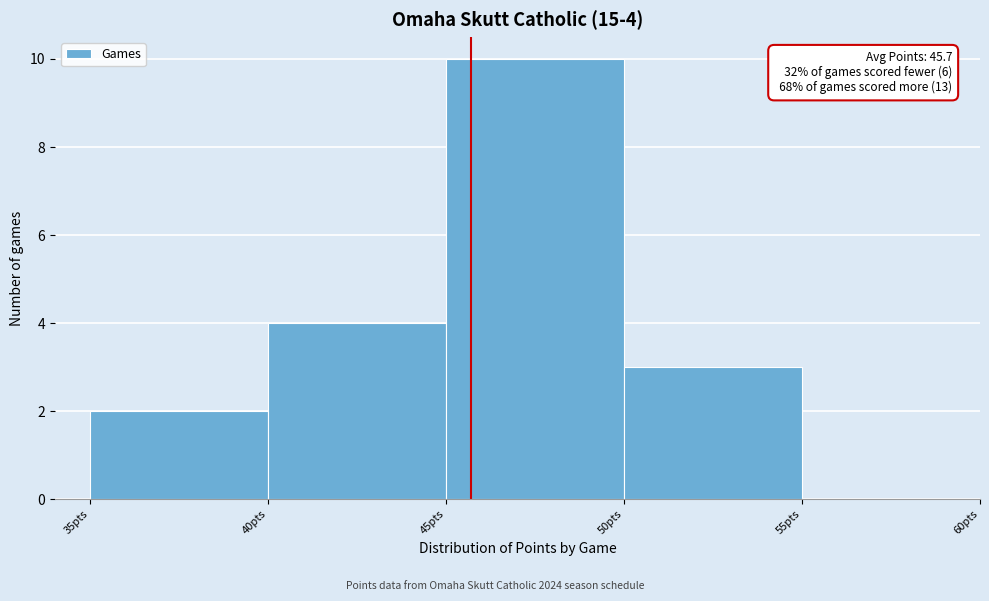

Which range on the x-axis has the tallest bar?

45 to 50